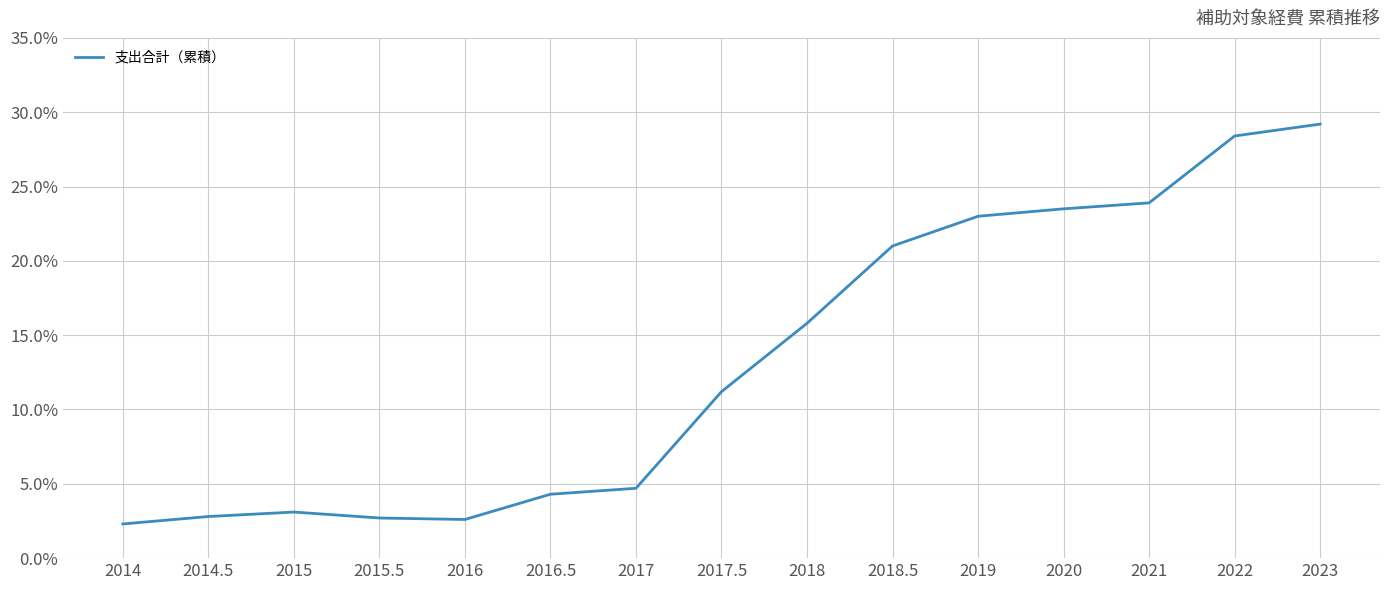

Which label corresponds to the largest value in the chart?

2023